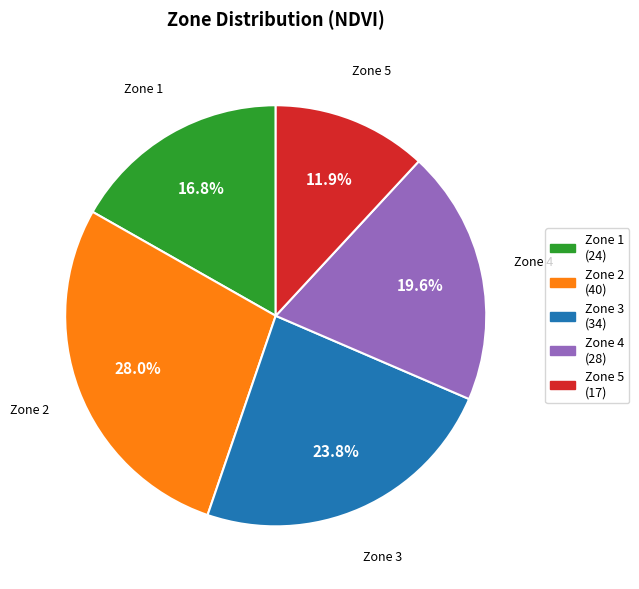

To the nearest percent, what is the average slice percentage?

20%